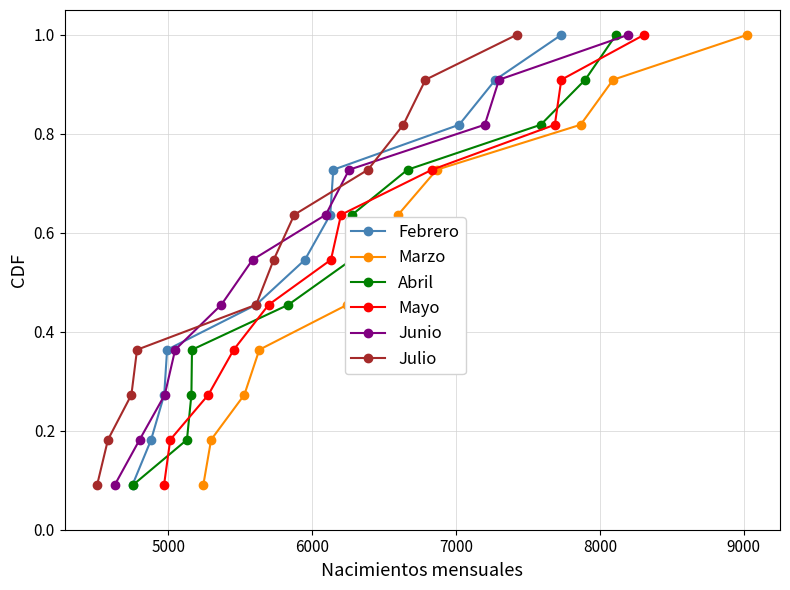

True or false: Mayo has more than 0 points higher than both neighbors.

False